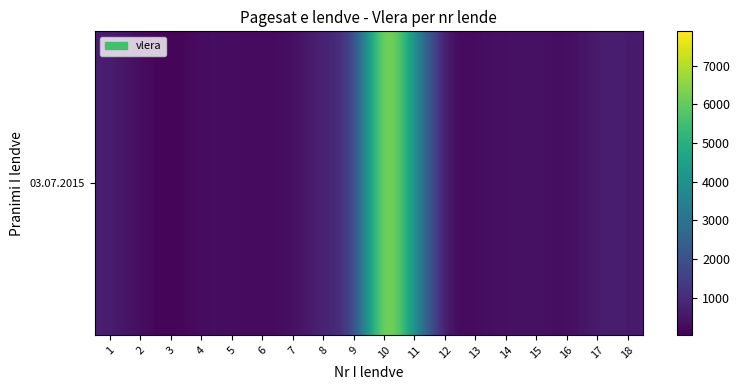

Which category has the highest value across all series?

10